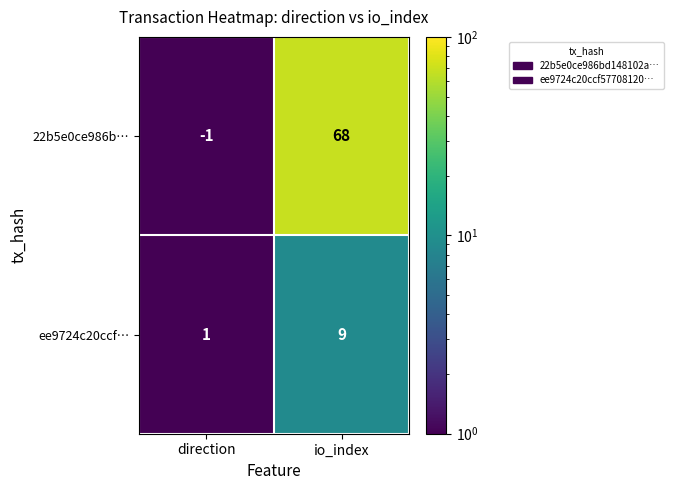

At how many categories does at least one series exceed 48?

1